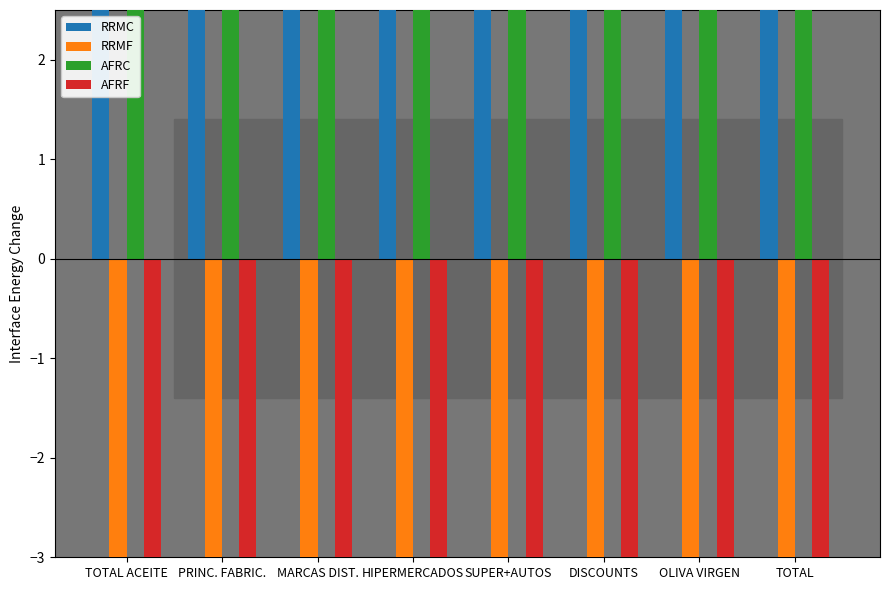

How many data points in AFRF are less than -7?

7